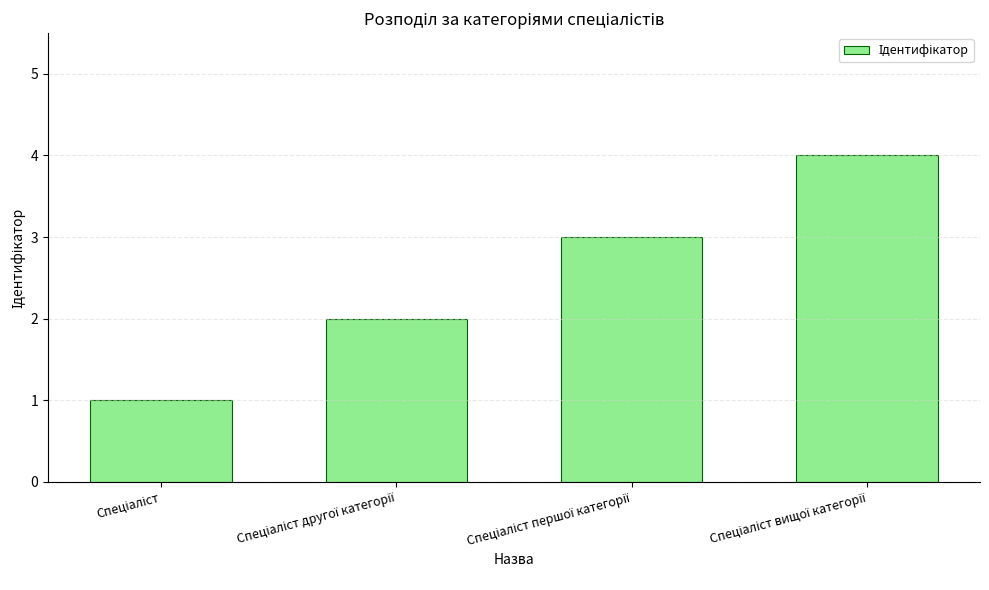

What is the difference between the maximum and minimum values?

3